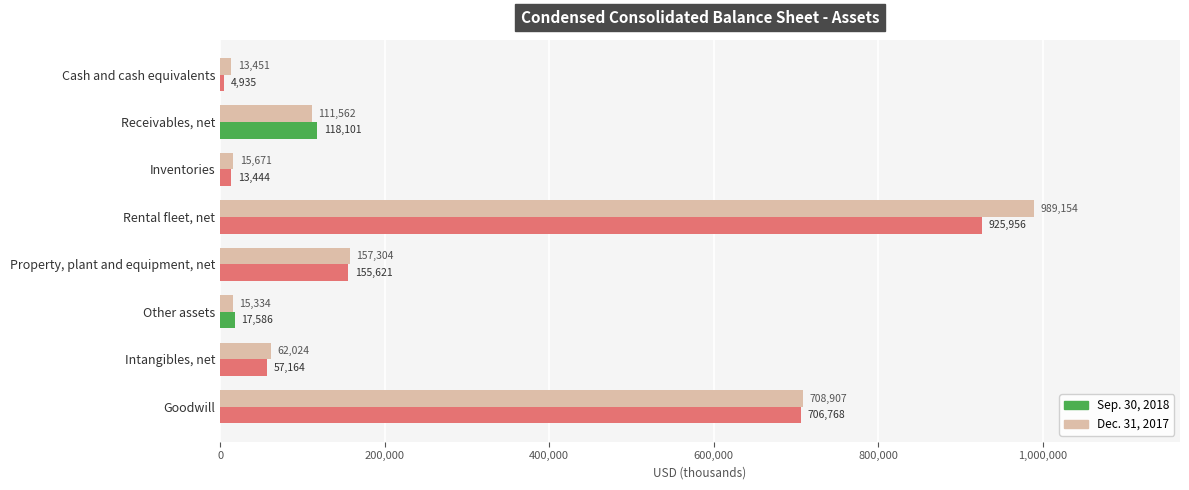

What are all the series names shown in the legend?

Sep. 30, 2018, Dec. 31, 2017